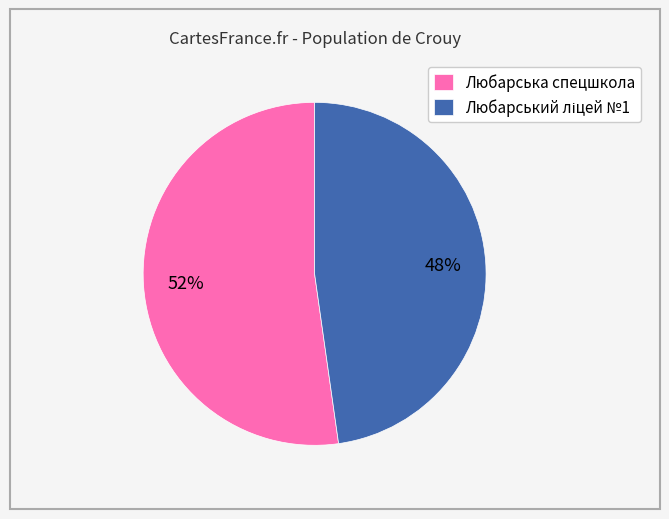

What percentage is the Любарська спецшкола slice, to the nearest percent?

52%